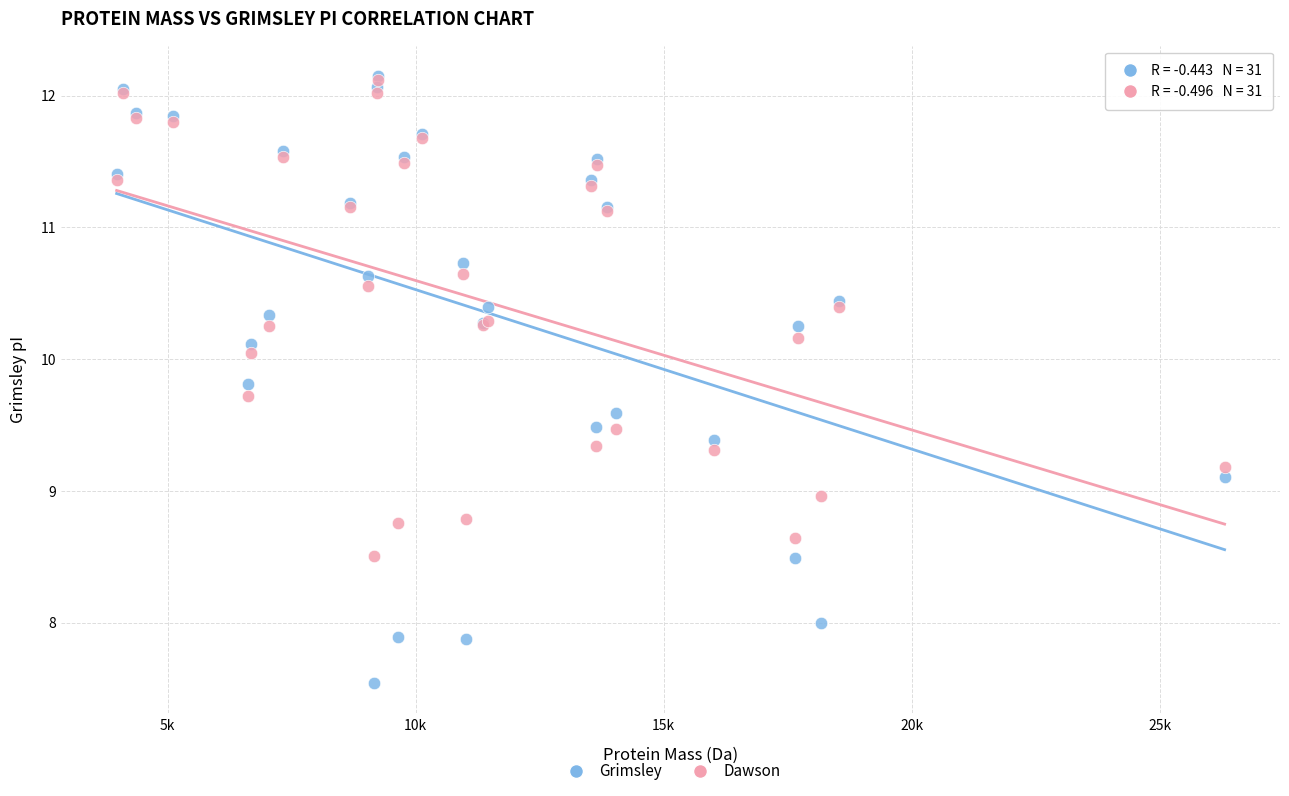

What are all the series names shown in the legend?

Grimsley, Dawson